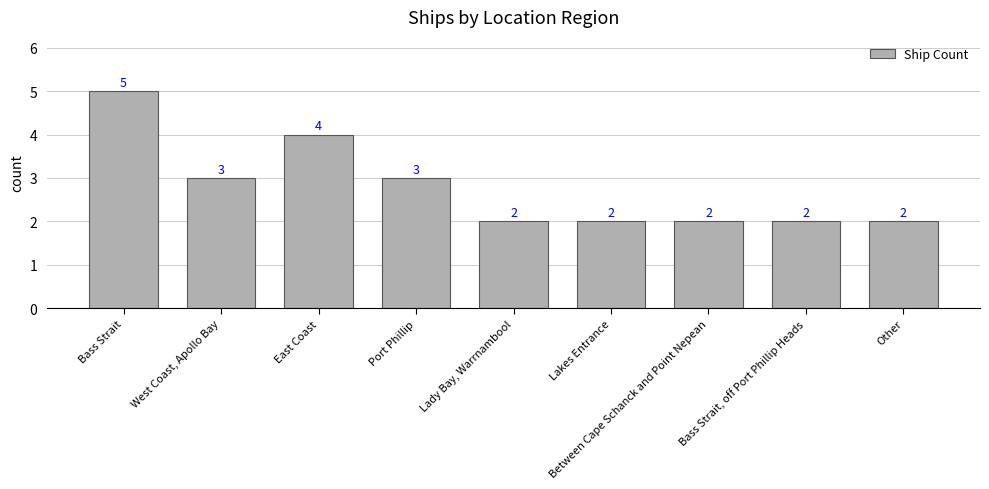

Are the bars grouped side by side (vs. stacked)?

No